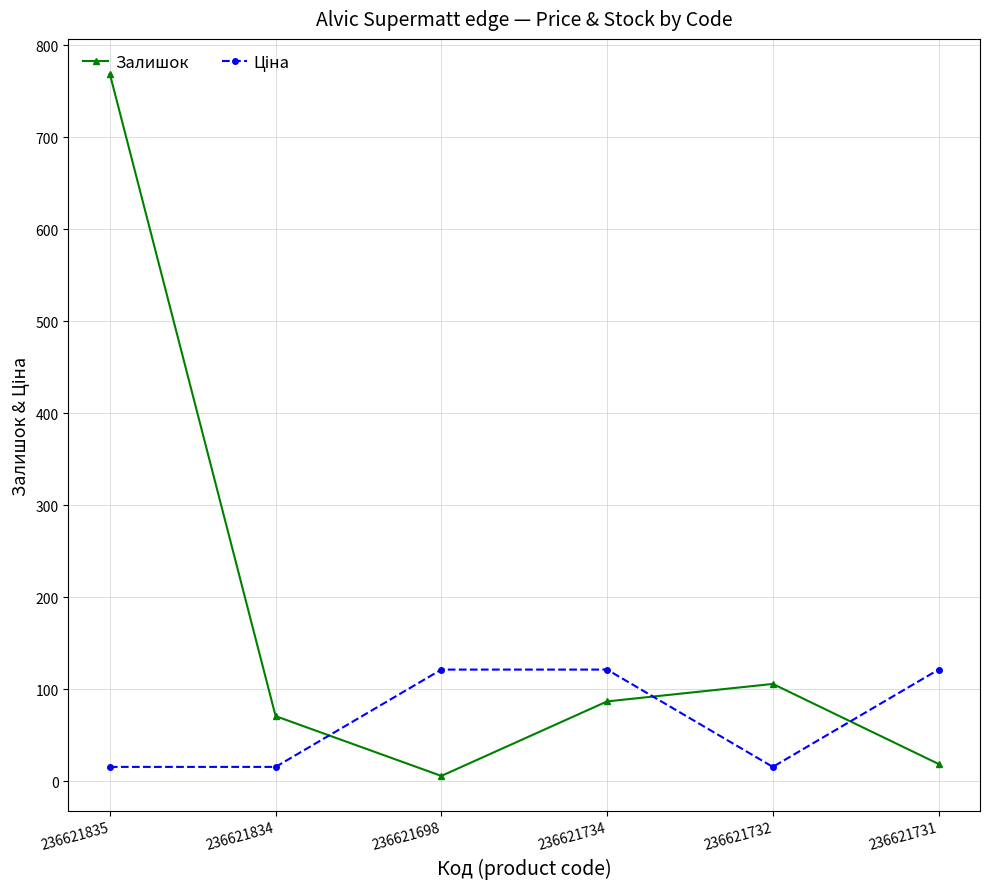

What is the difference between the second highest and minimum values in the Залишок series?

100.0